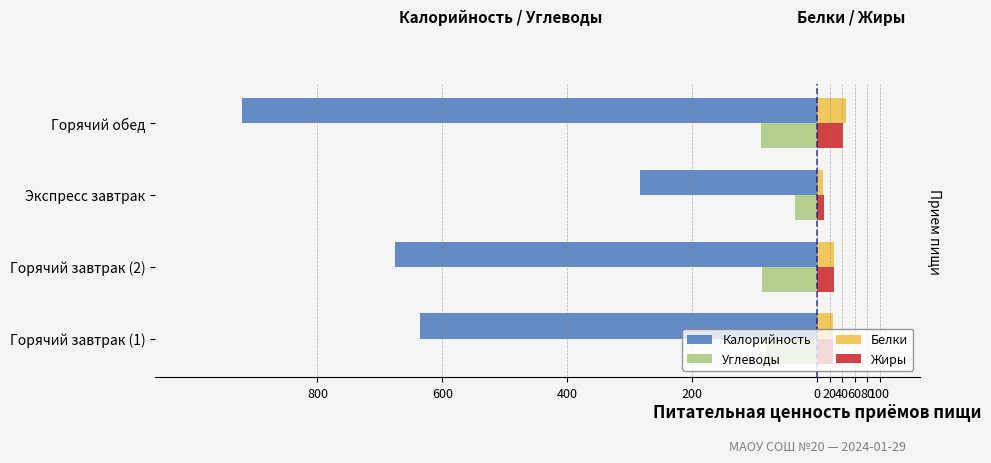

What are all the series names shown in the legend?

Калорийность, Углеводы, Белки, Жиры